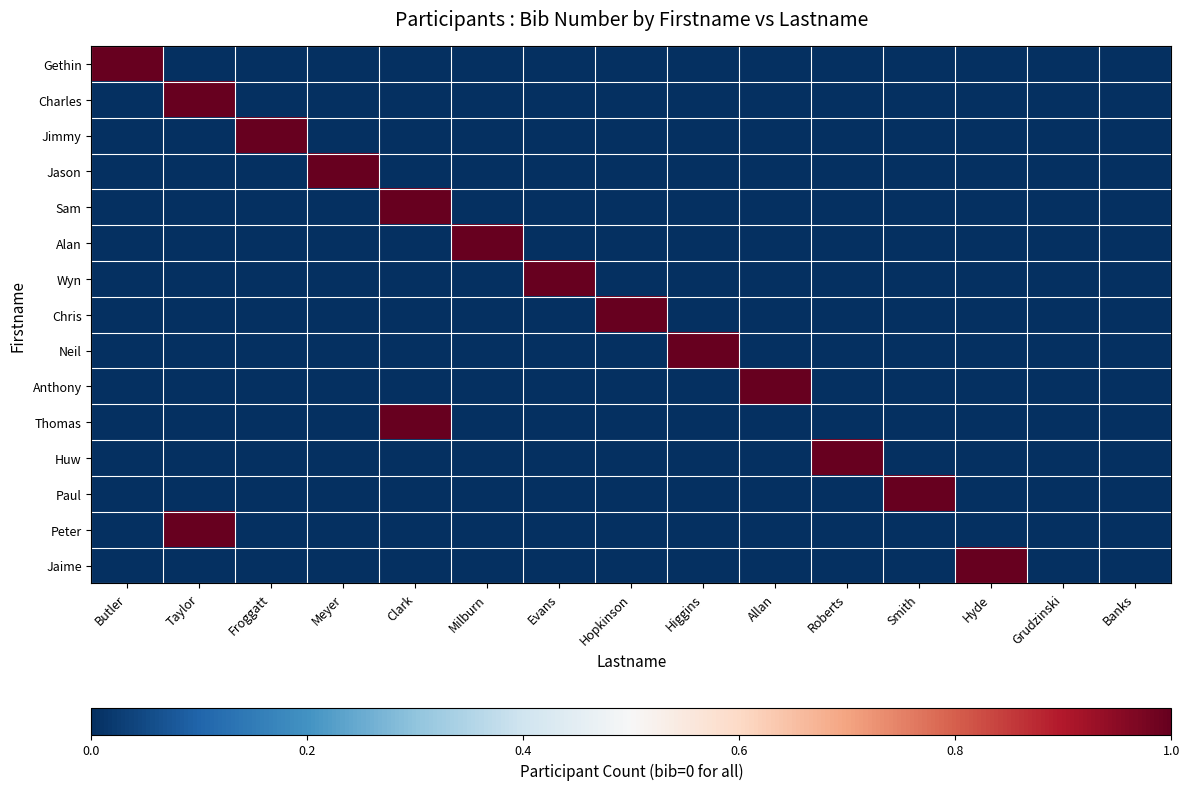

How many series are shown in this chart?

15